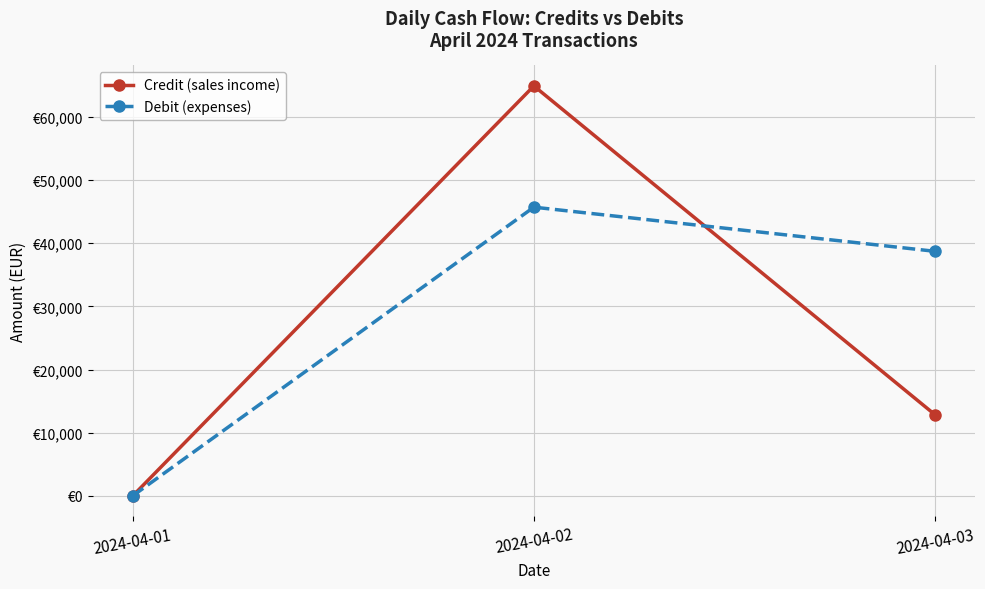

What is the total value across all series at 2024-04-02?

110643.6